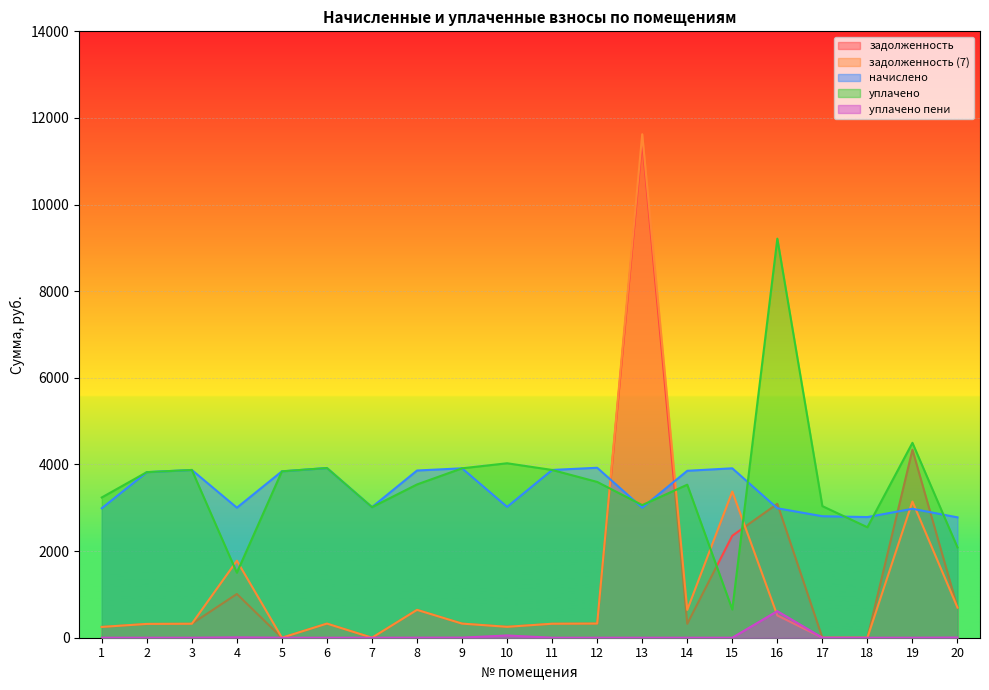

What is the average value of the уплачено series?

3539.5